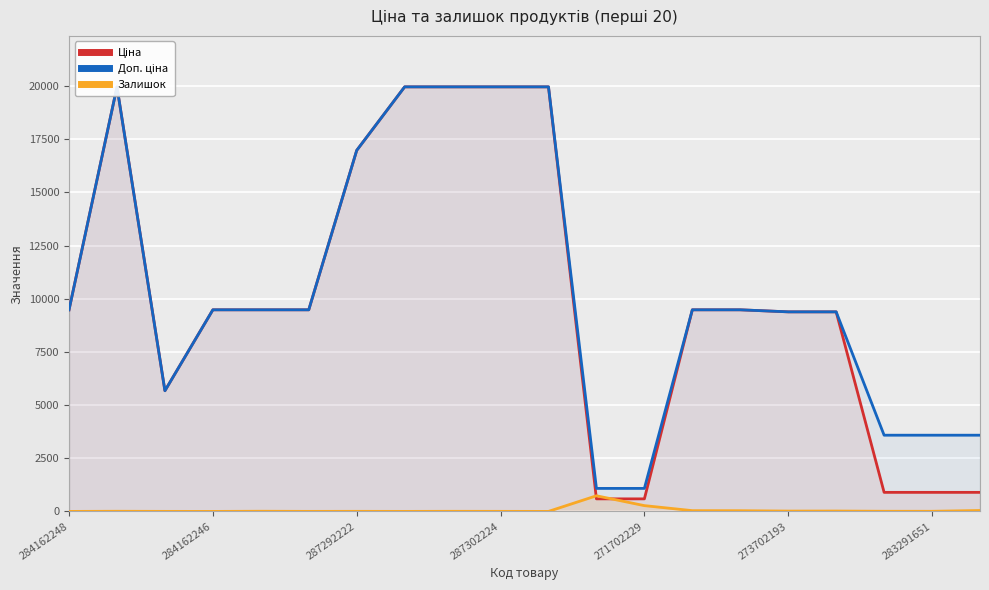

How many values in Залишок are above zero?

17